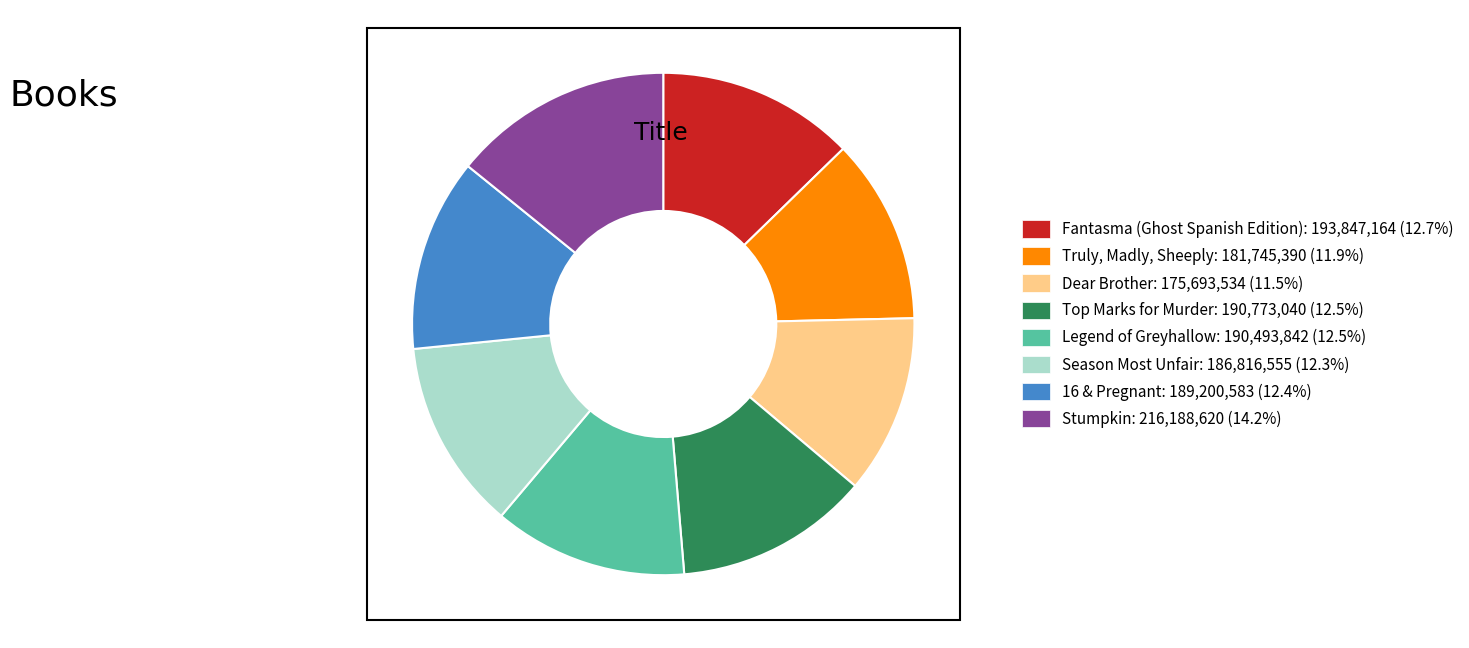

True or false: Legend of Greyhallow accounts for 18% of the total.

False